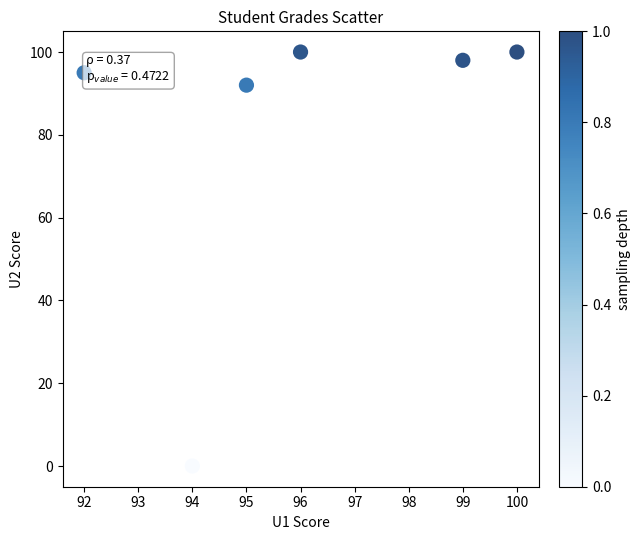

What is the range of X values (max minus min)?

8